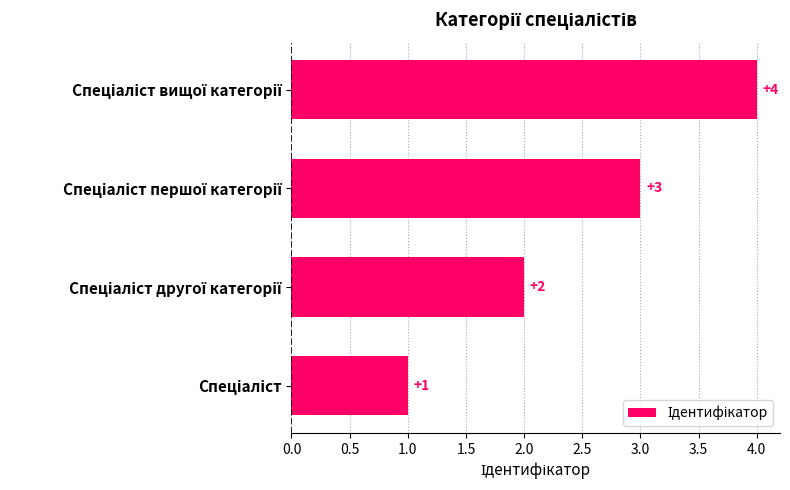

How many values are between 2 and 4?

3